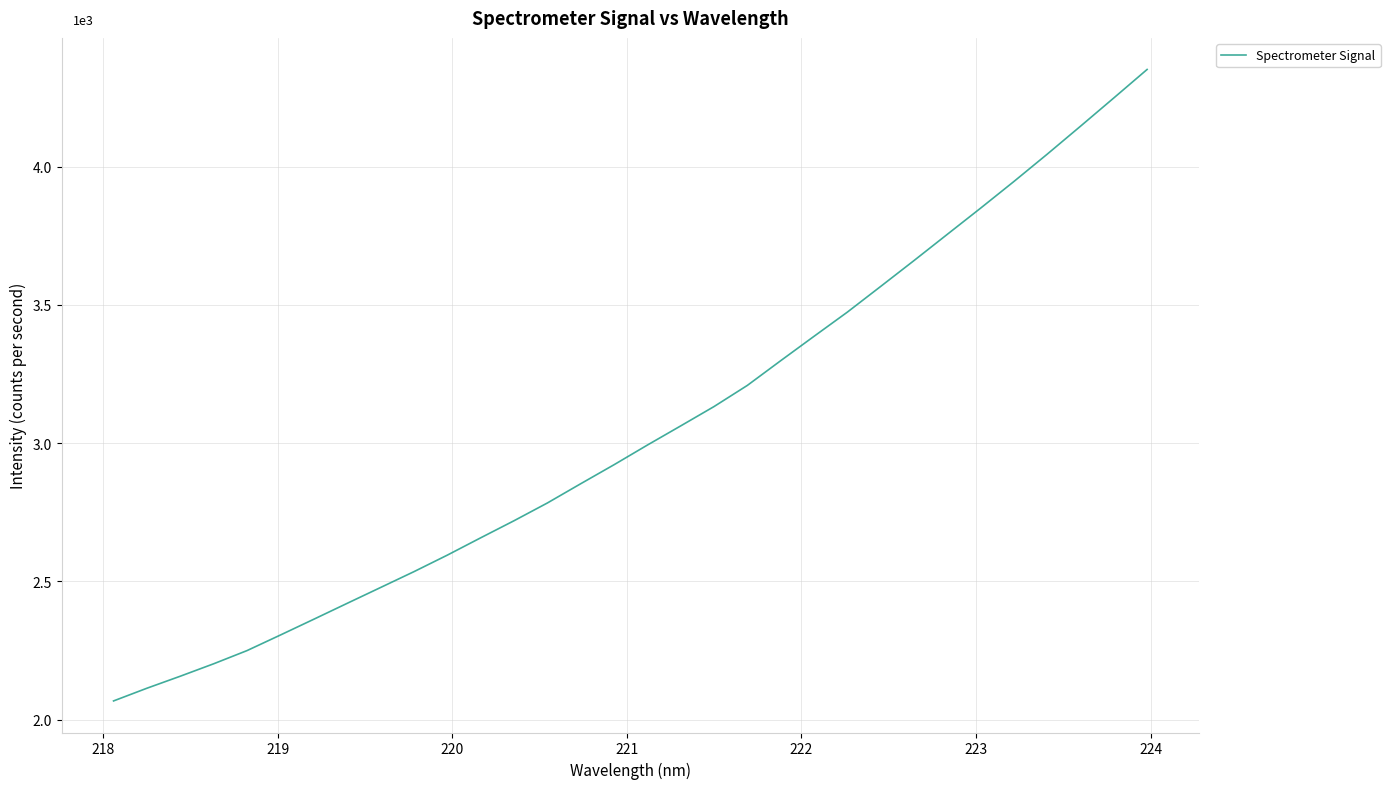

What is the difference between the second highest and second lowest values?

2134.9